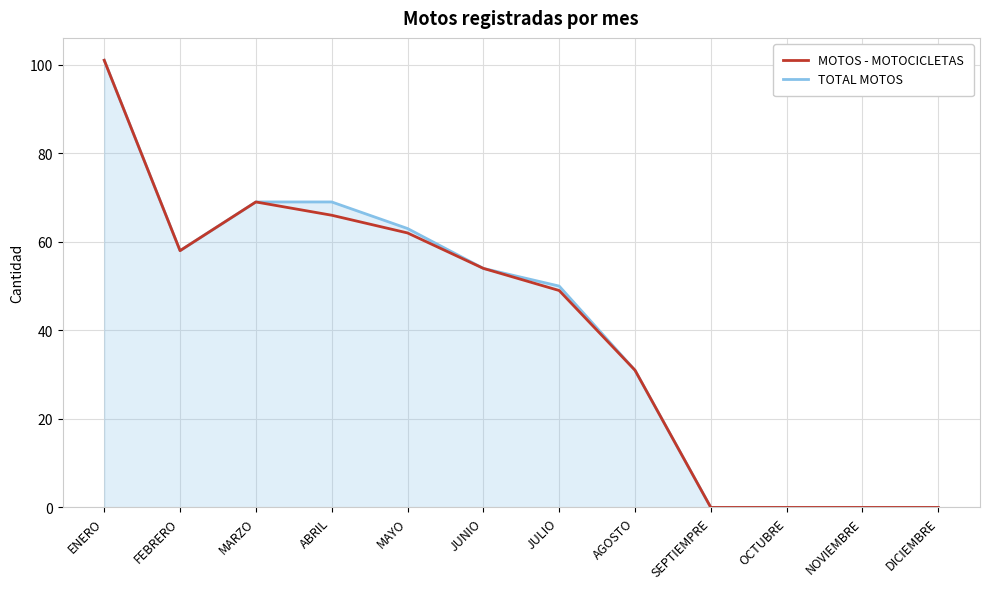

Which label corresponds to the largest value in the chart?

ENERO